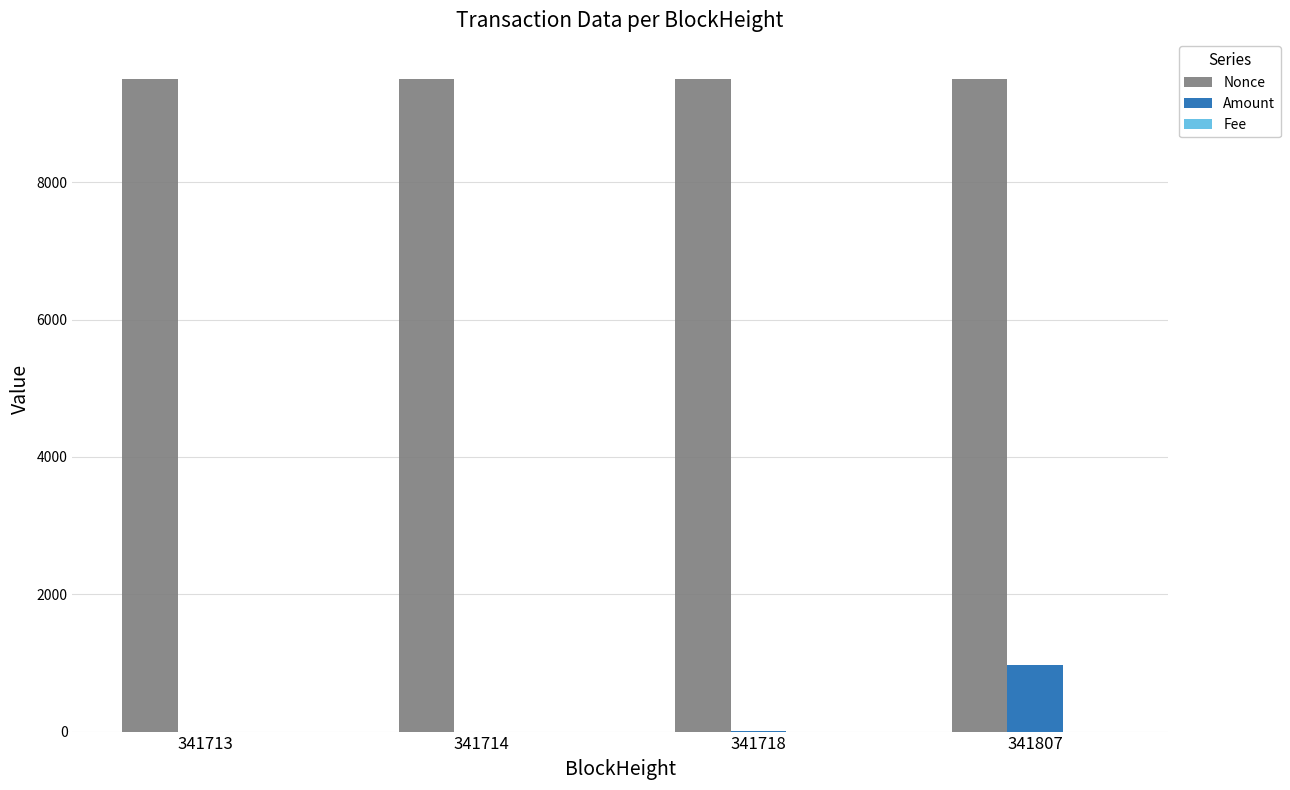

What is the greatest value displayed?

9505.0